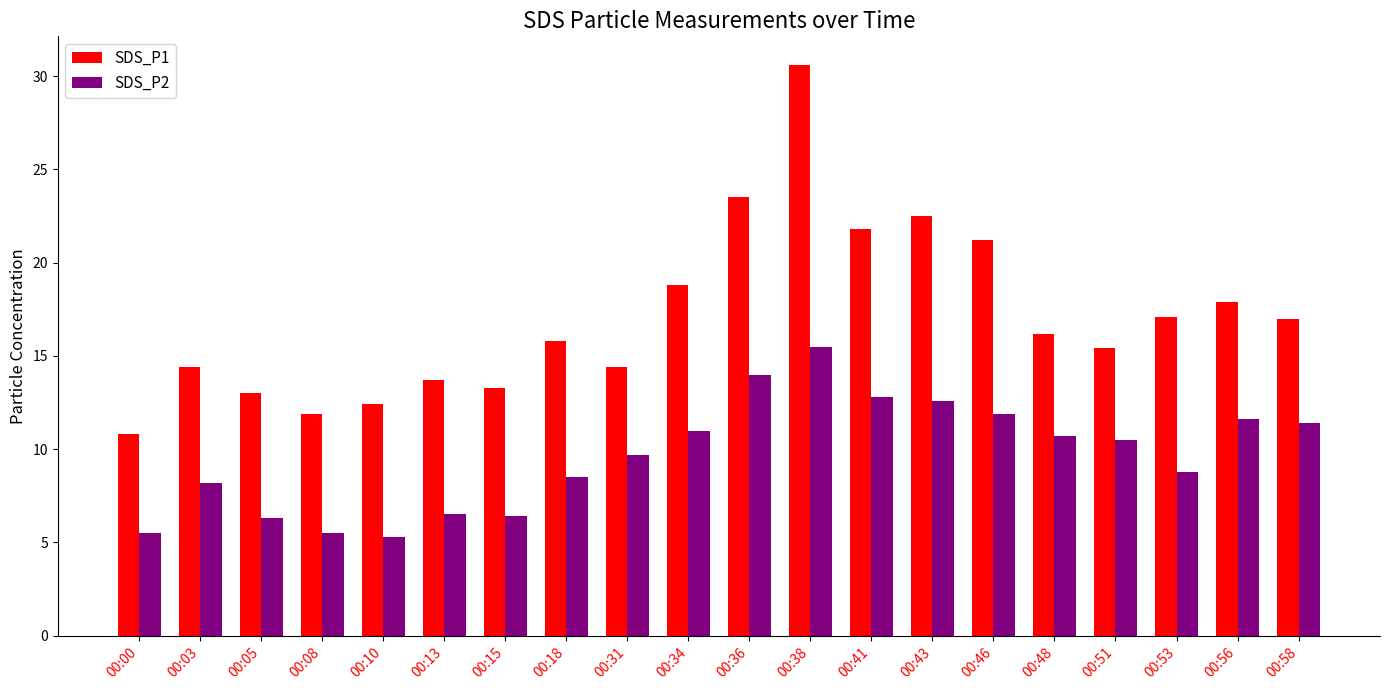

What is the difference between the maximum and minimum values in the SDS_P1 series?

19.8